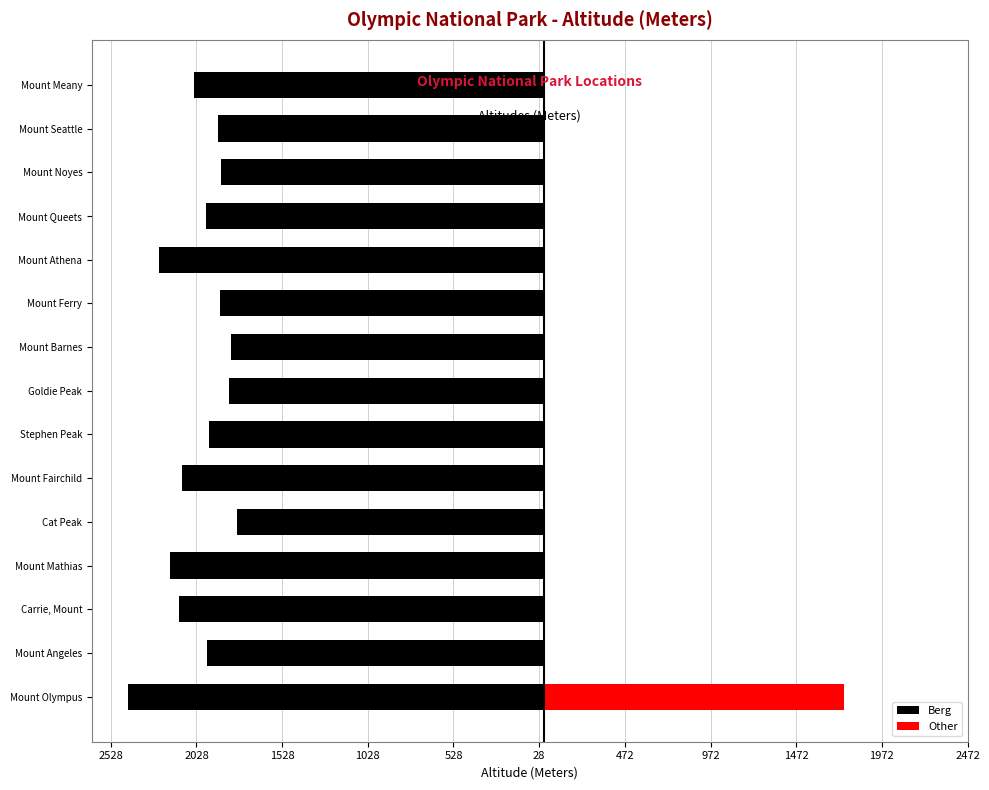

Does the chart contain stacked bars?

No